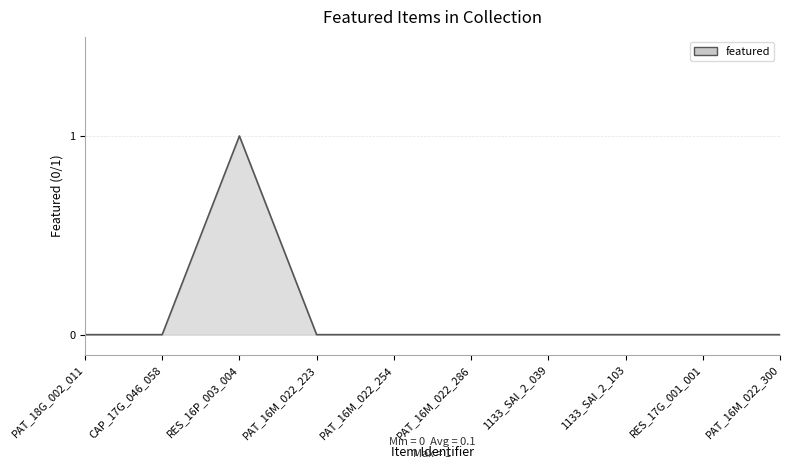

True or false: the data shows 0 at PAT_18G_002_011.

True